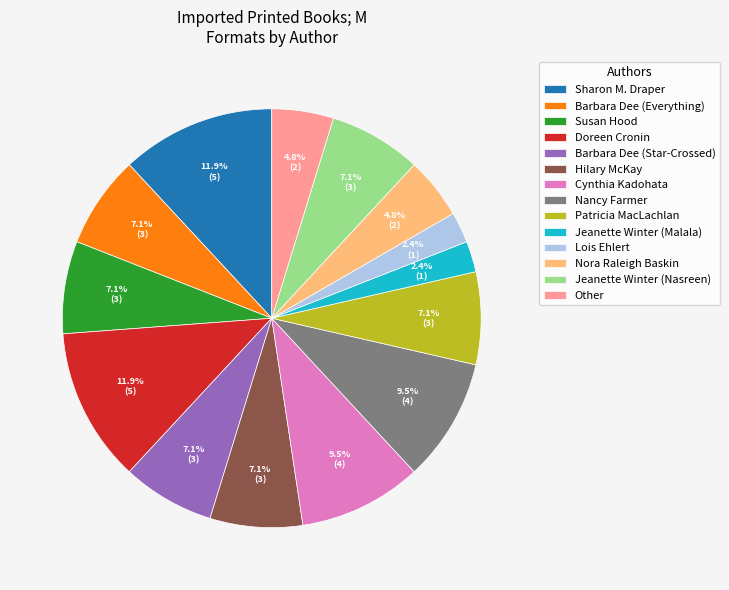

What is the ratio of the value at Lois Ehlert to the value at Barbara Dee (Star-Crossed)?

0.3